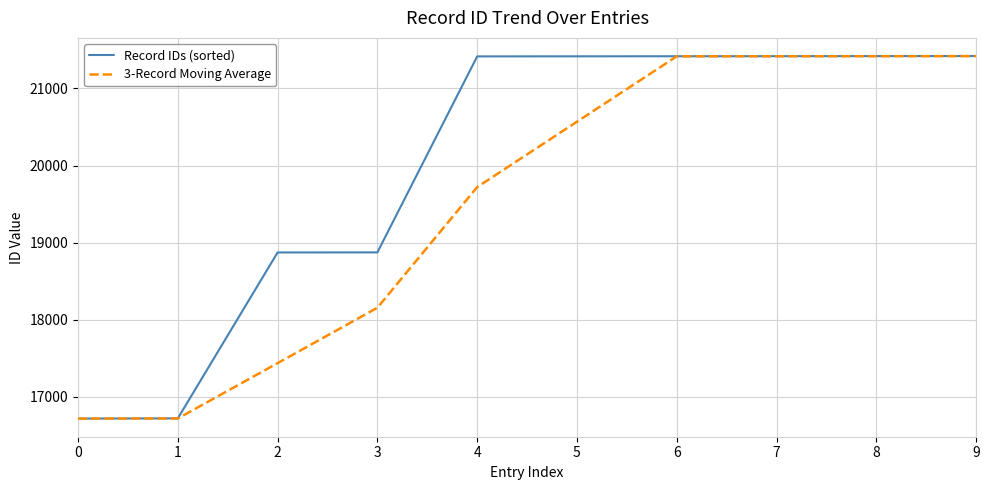

Which series changed the most between 0 and 5?

Record IDs (sorted)